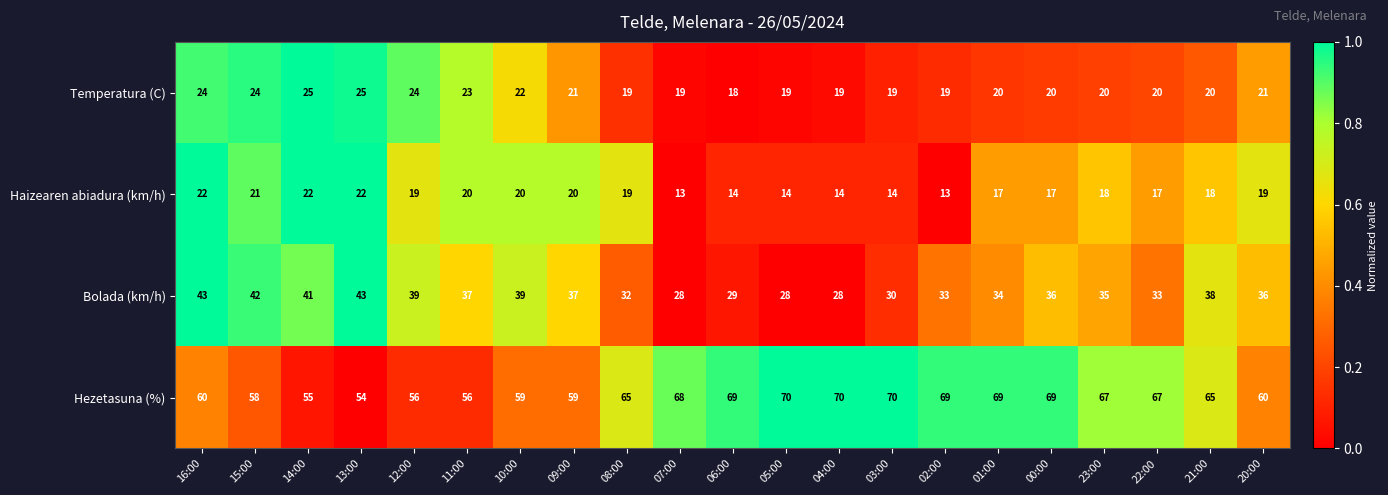

Count the number of categories in the chart.

21